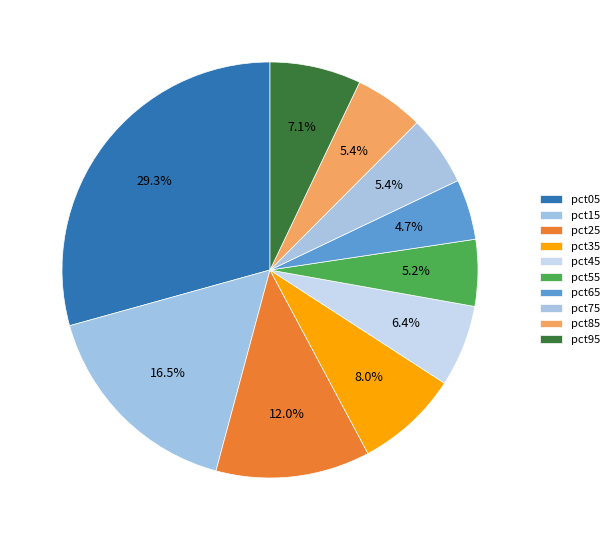

Does pct75 represent more than half of the total?

No